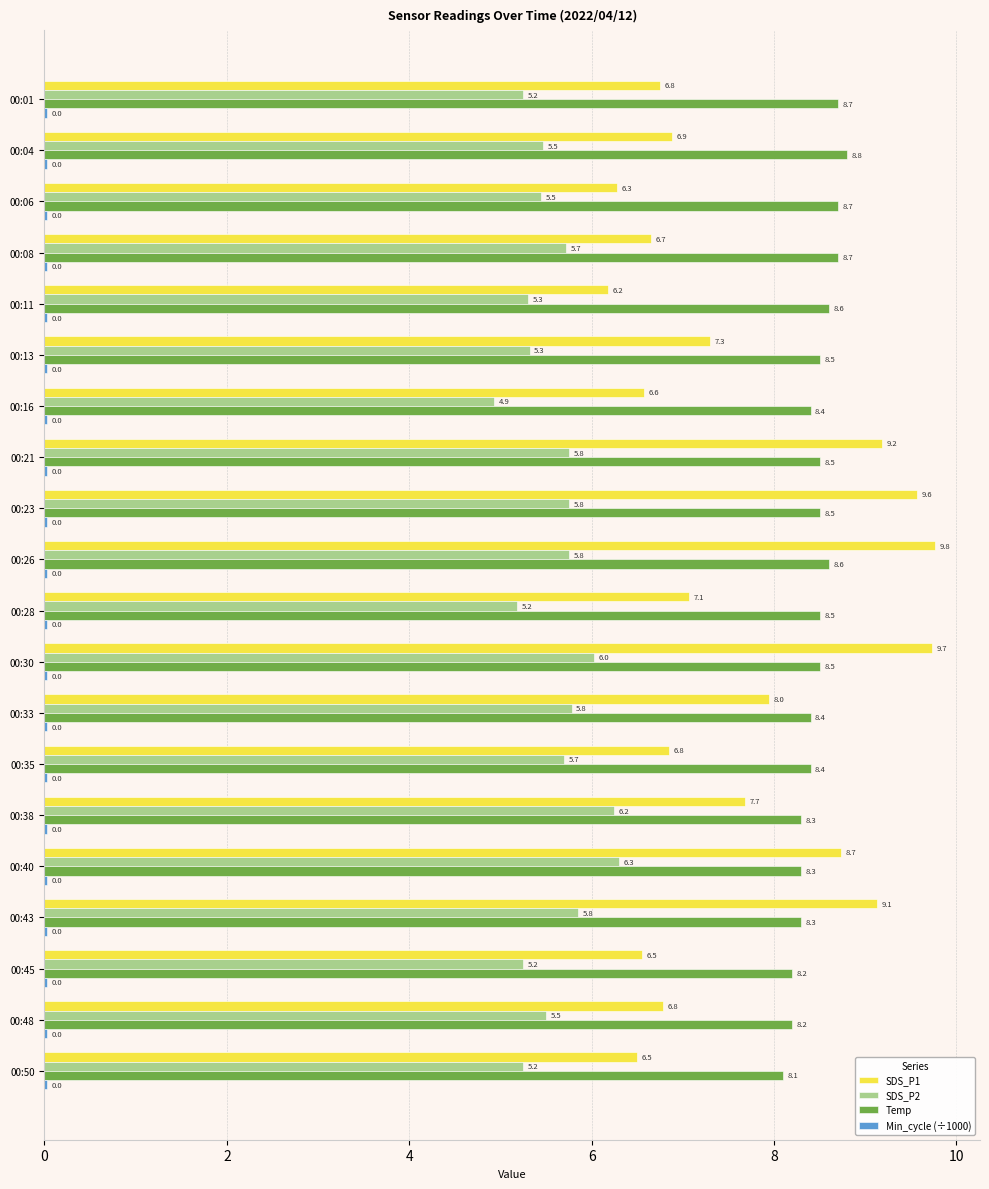

Where is SDS_P2 nearest to the value 5?

00:16